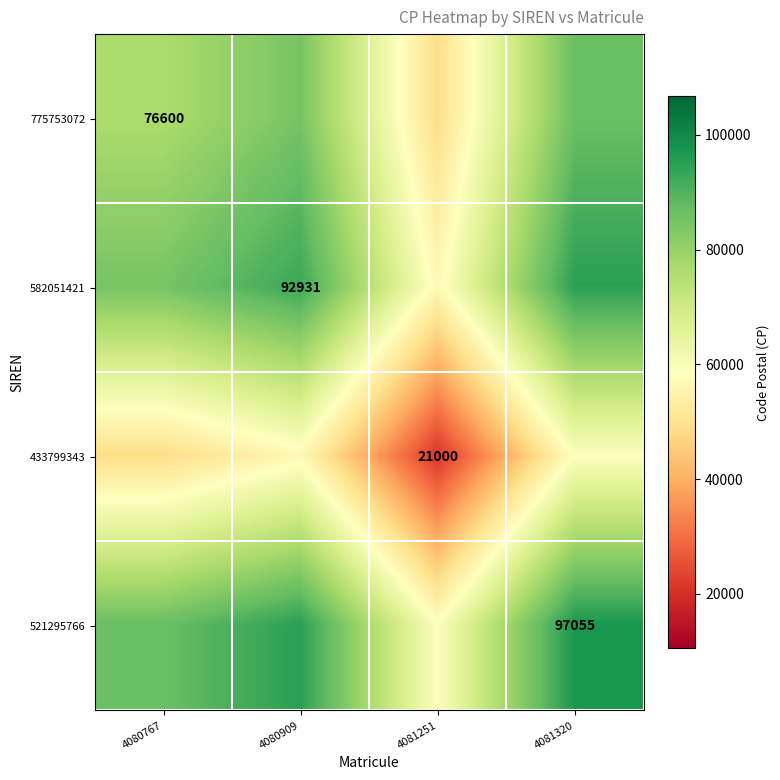

Is it true that 582051421 equals 92931.0 at 4080909?

True